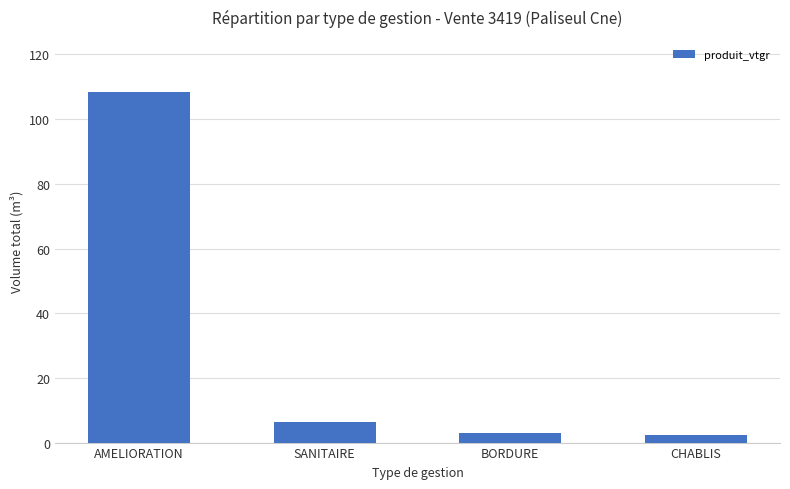

At which label is the value closest to 55?

SANITAIRE